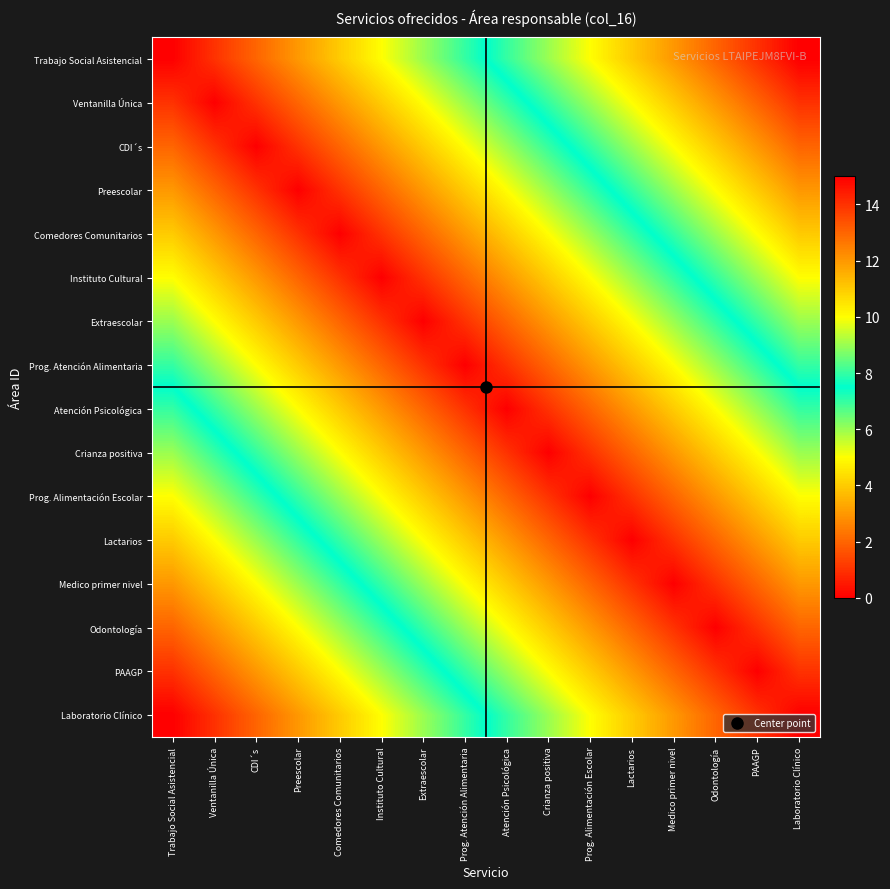

Which series has the largest range (max minus min)?

Trabajo Social Asistencial